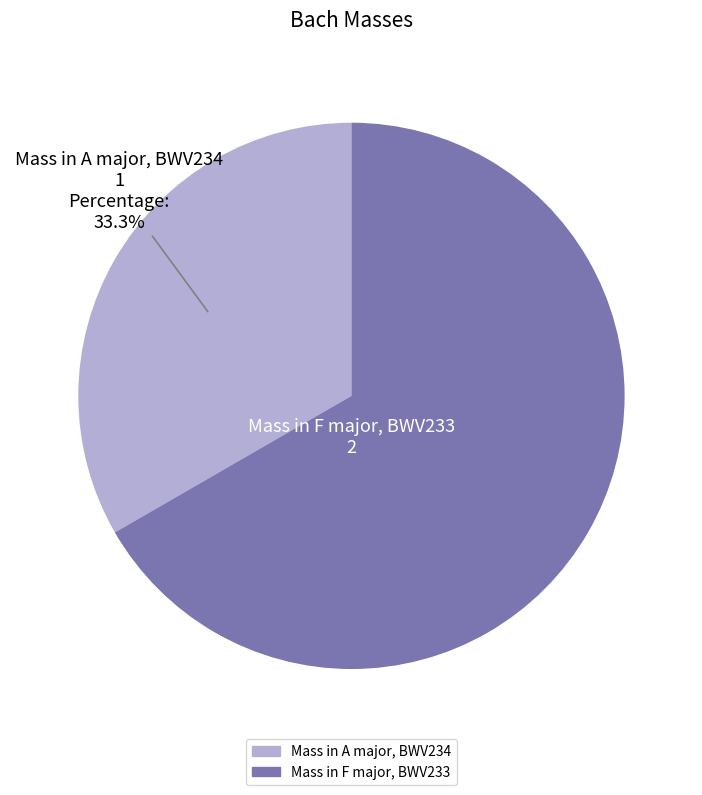

What is the ratio of the value at Mass in F major, BWV233 to the value at Mass in A major, BWV234?

2.0